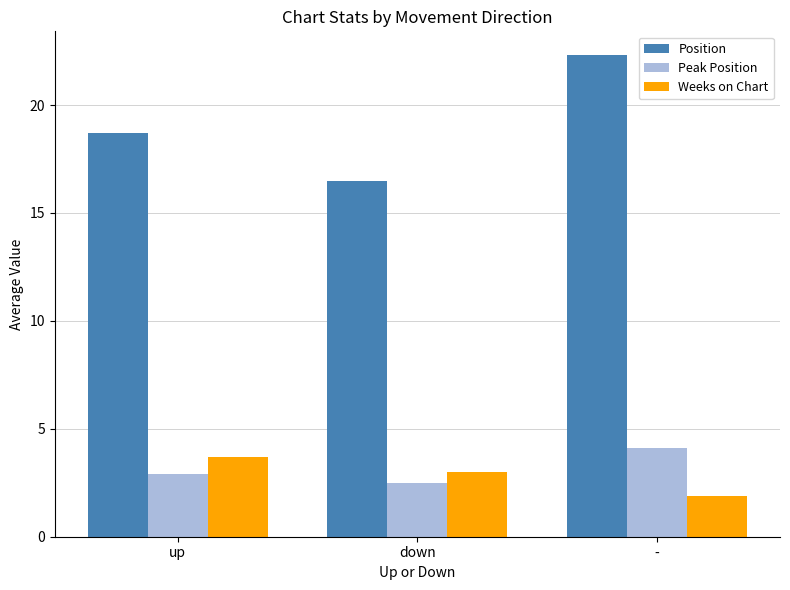

What position from the left is up?

1